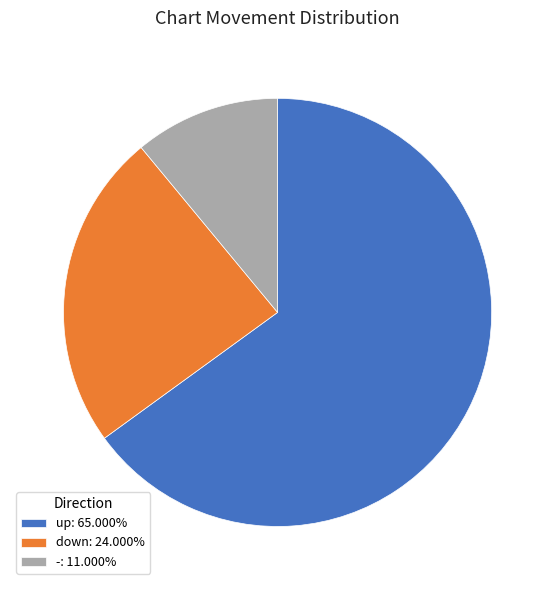

Rank the categories by value from lowest to highest.

-, down, up